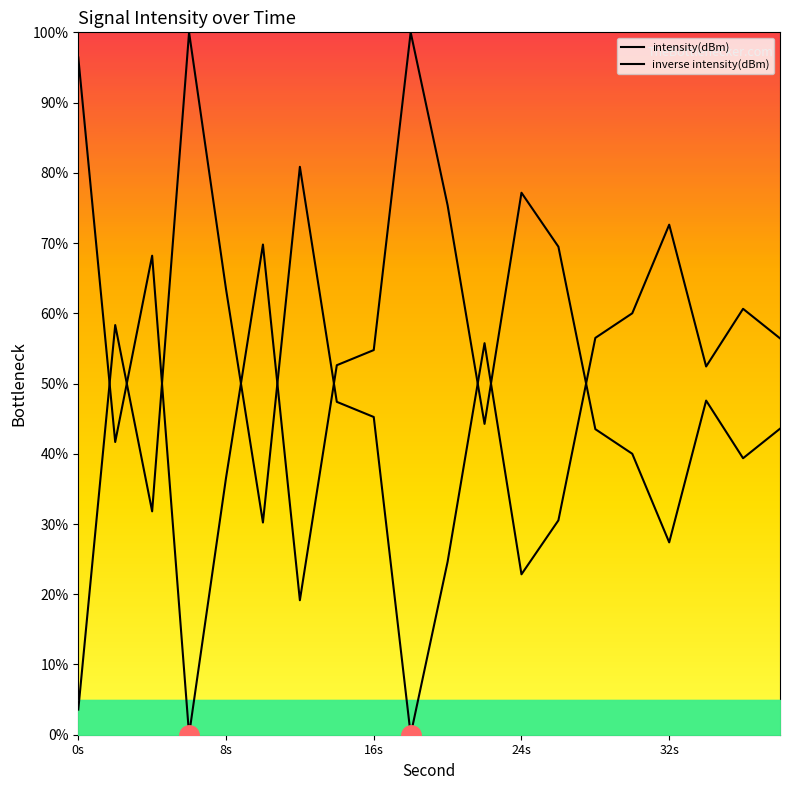

What is the average value of the intensity(dBm) series?

52.3